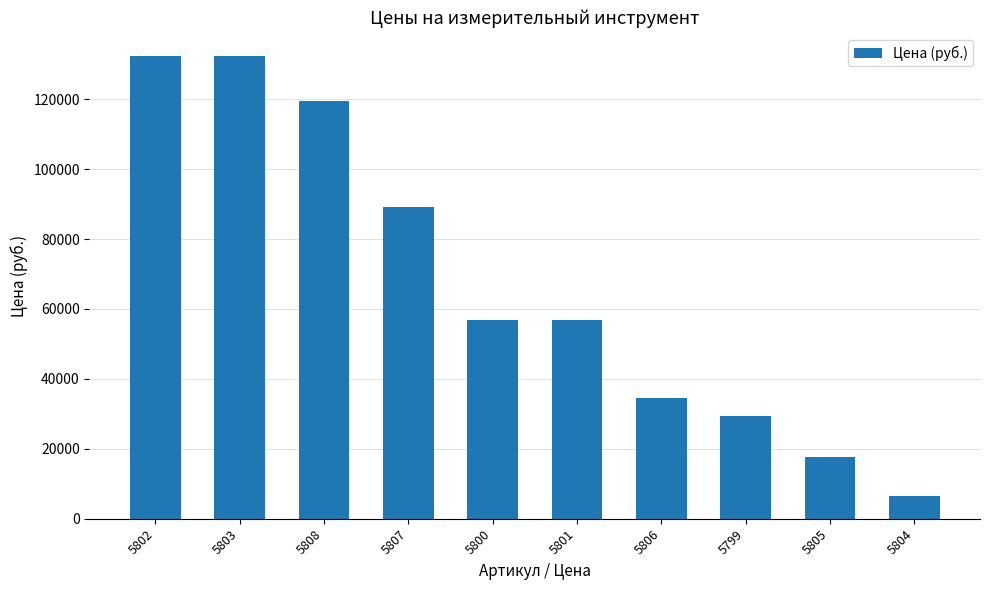

The chart shows a value of 34620 at 5806. True or false?

True